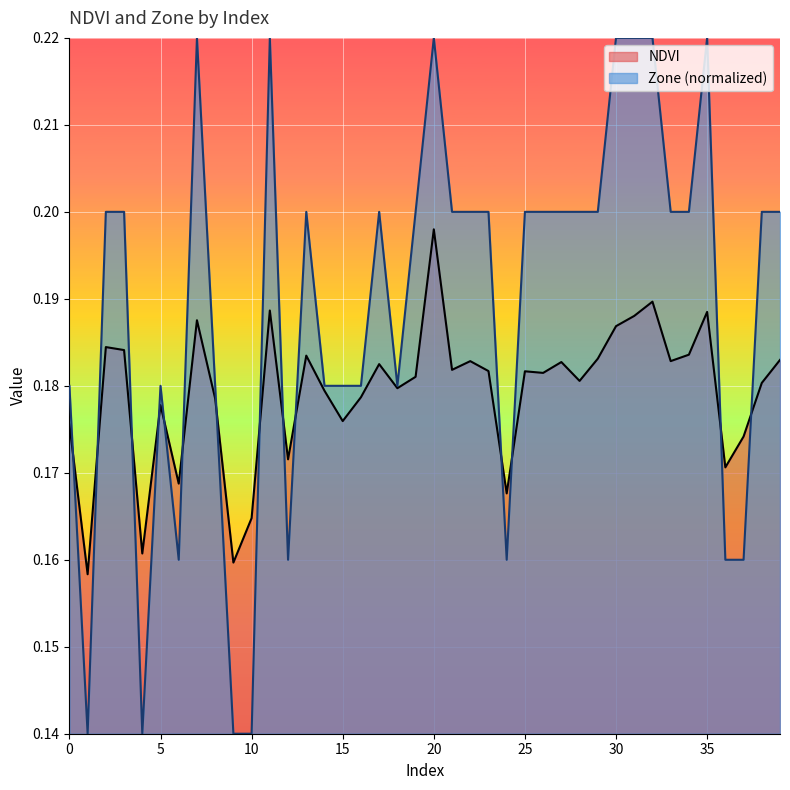

What are all the series names shown in the legend?

NDVI, Zone (normalized)